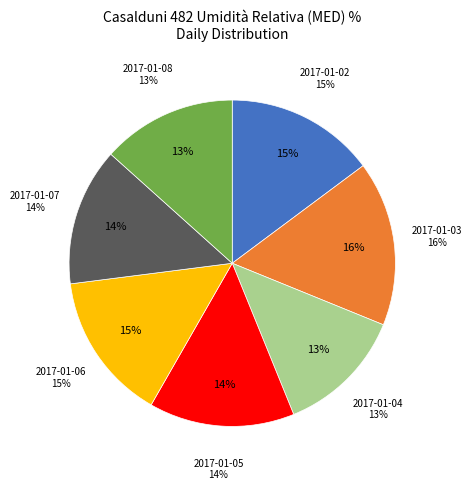

To the nearest percent, what percentage of the pie is 2017-01-03?

16%